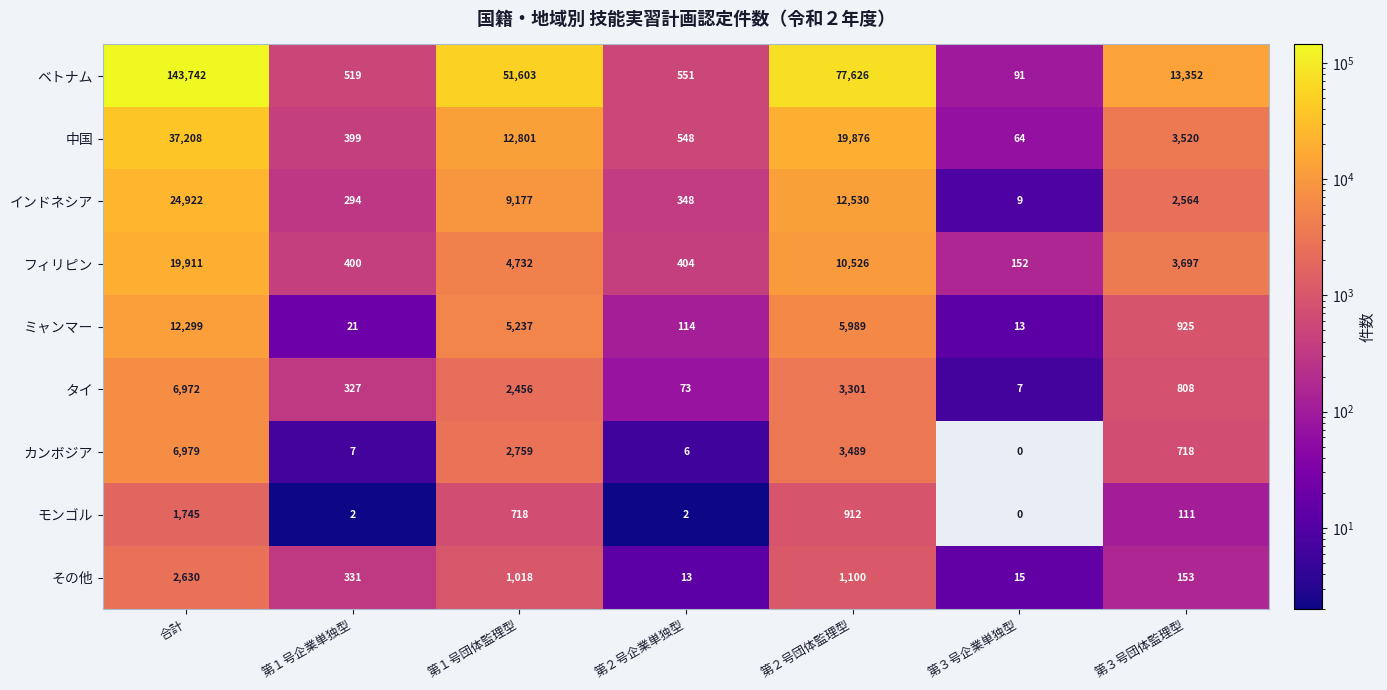

Which series has the widest spread of values?

ベトナム